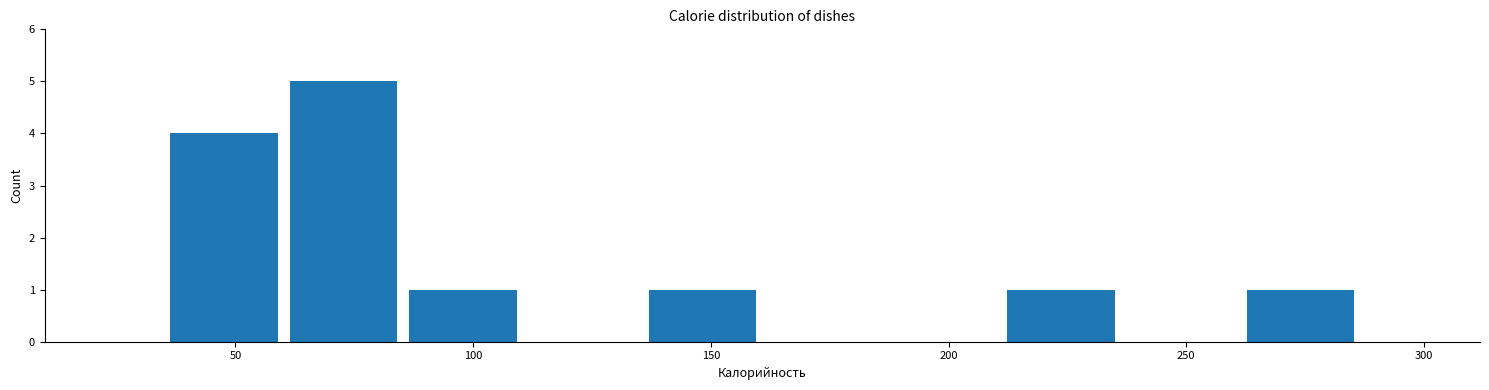

What is the height of the bar covering 60 to 85 on the x-axis? Neither the bar edges nor the heights are printed on the chart, so give them approximately, as read against the axes.

5